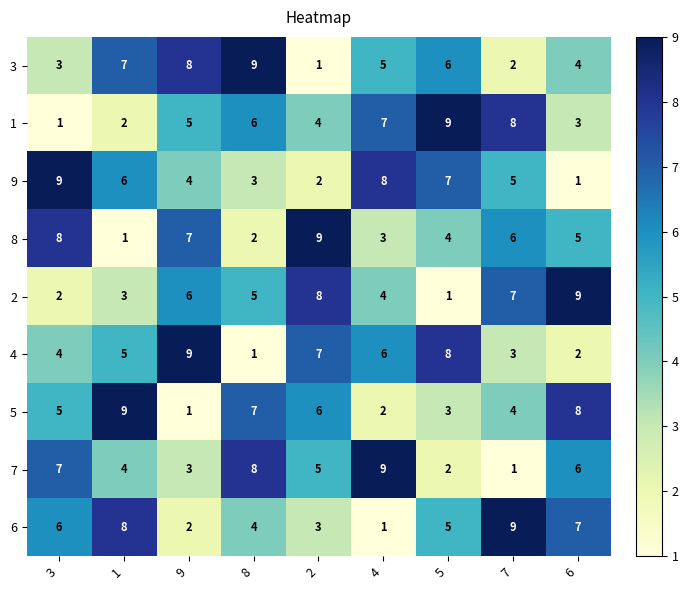

Where is 5 nearest to the value 5?

3